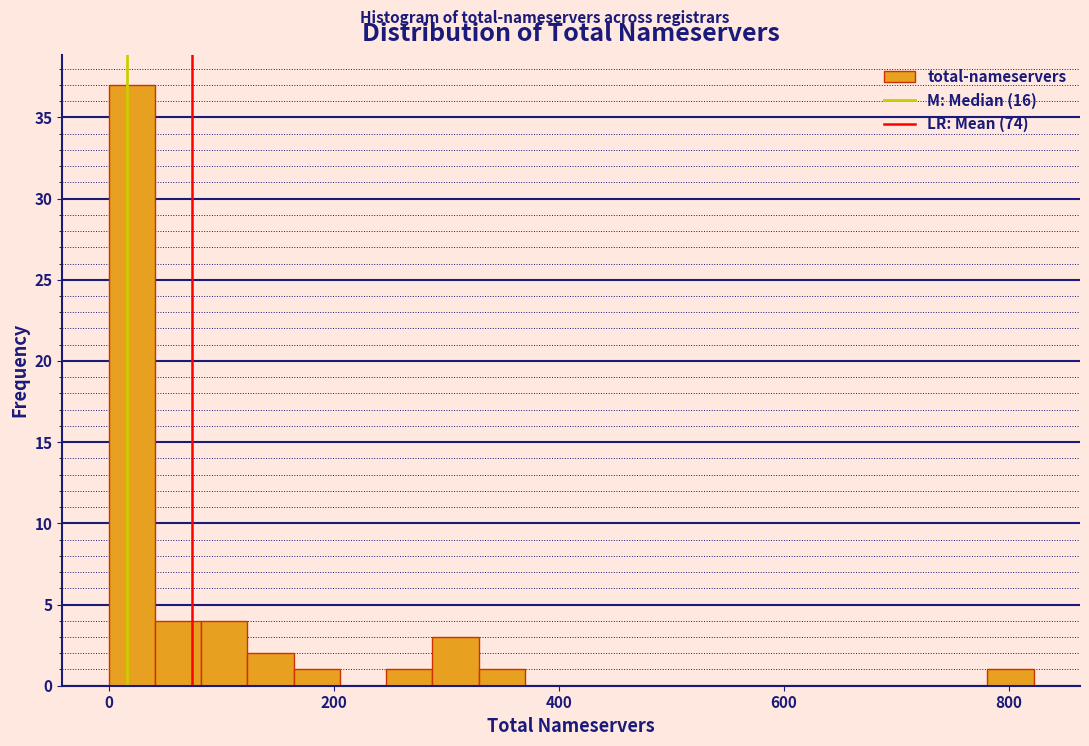

Read against the x-axis, roughly where is the centre of the tallest bar?

20